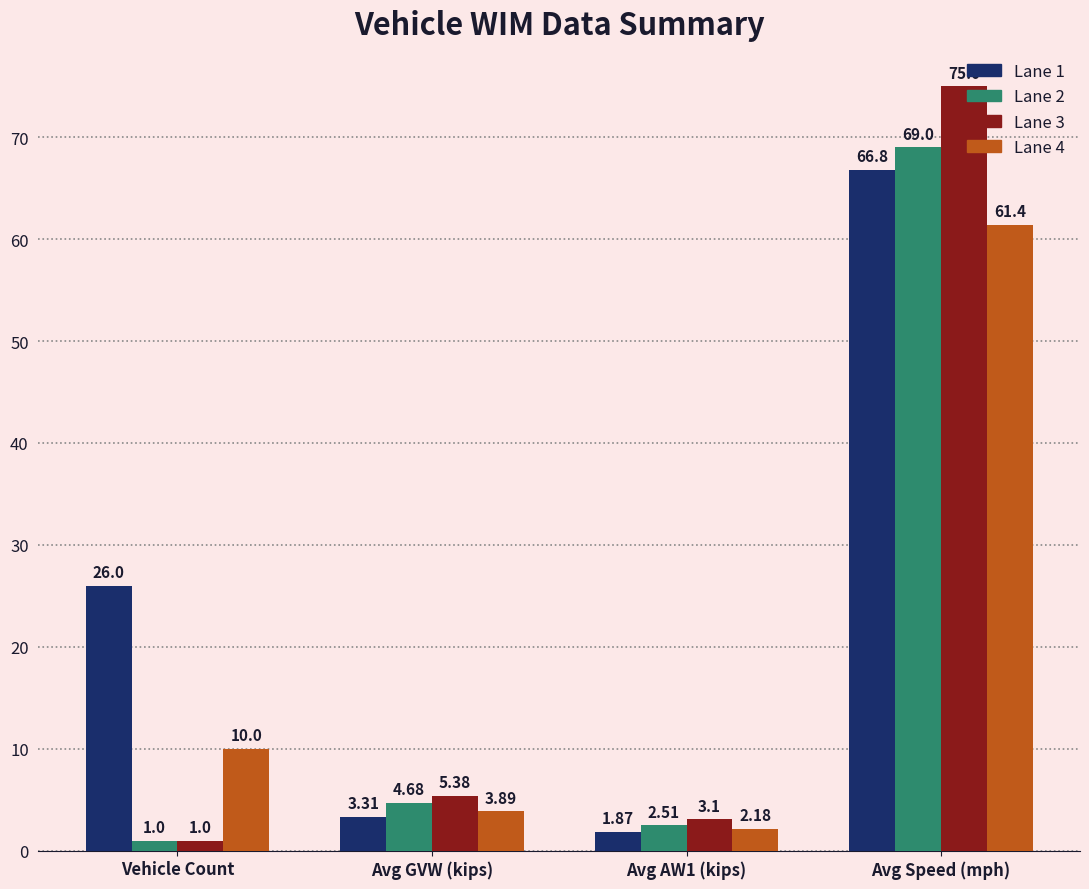

Which series has the largest range (max minus min)?

Lane 3